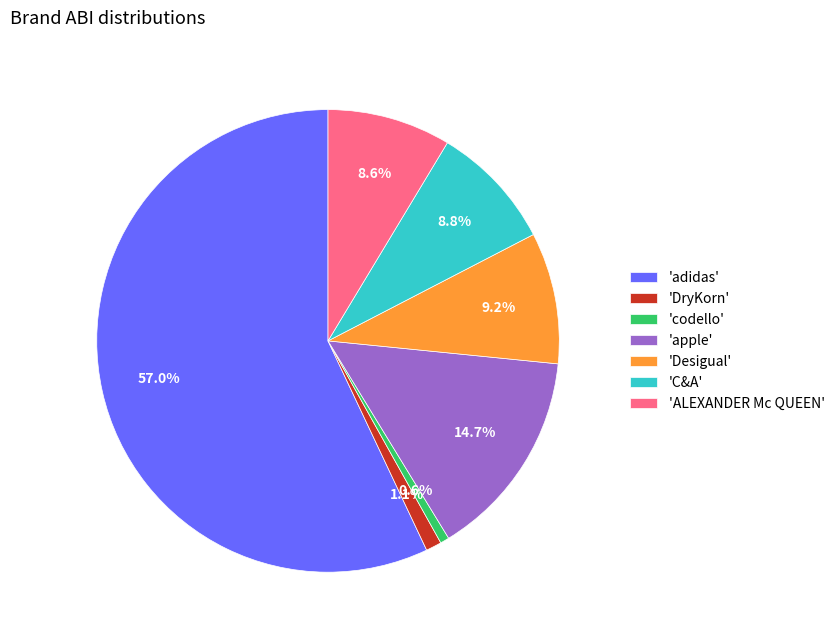

Which slice is the largest?

'adidas'